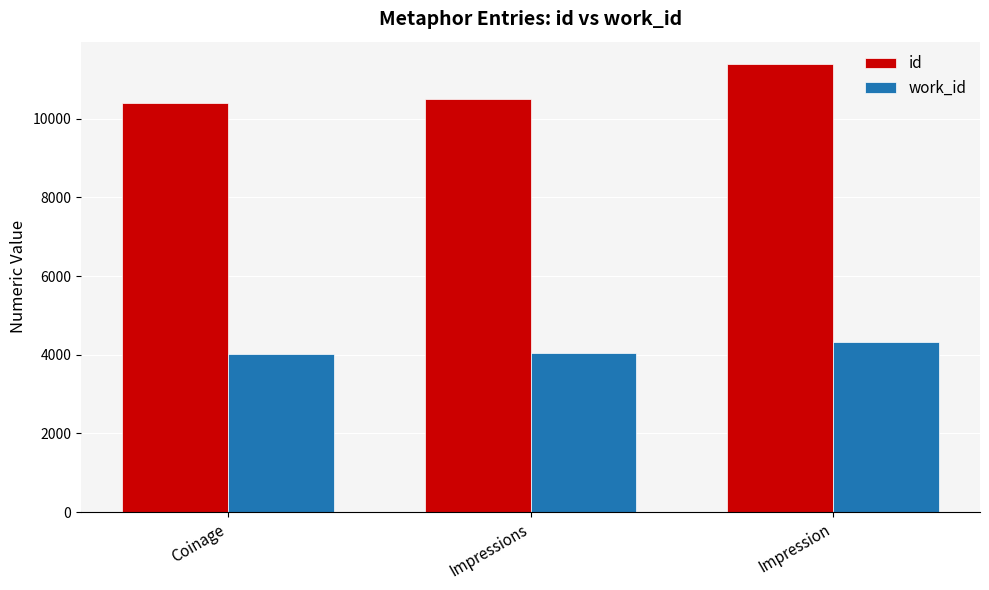

The work_id series shows 5598 at Impressions. True or false?

False